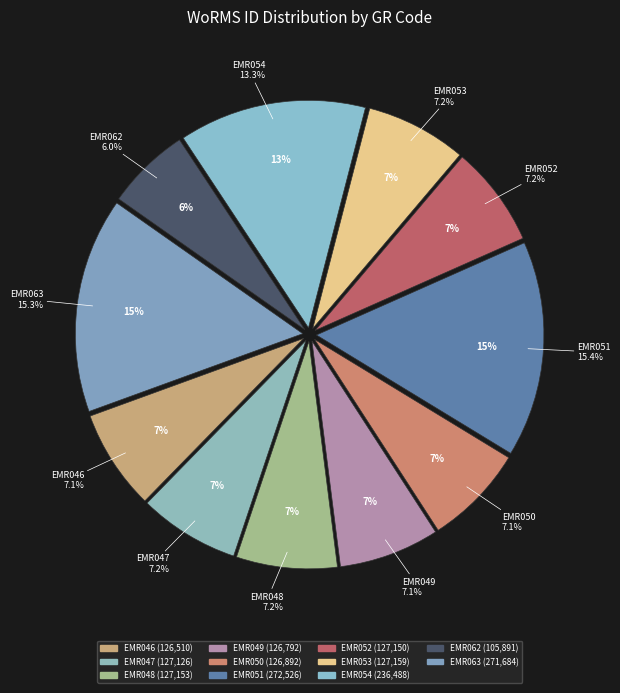

Which category has the smallest portion of the pie?

EMR062